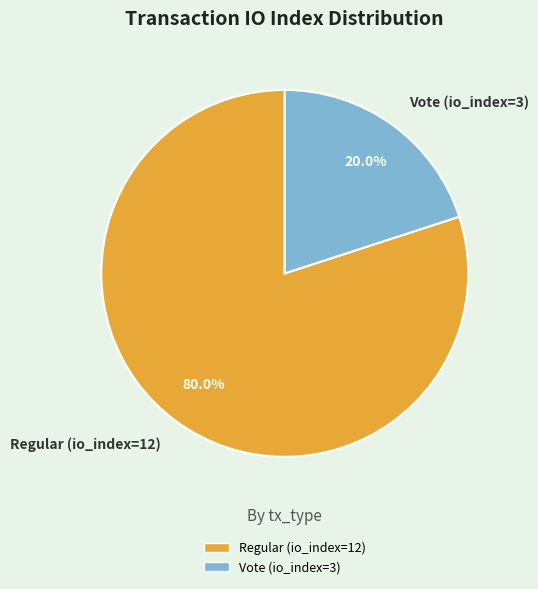

Which has a higher value, Regular (io_index=12) or Vote (io_index=3)?

Regular (io_index=12)